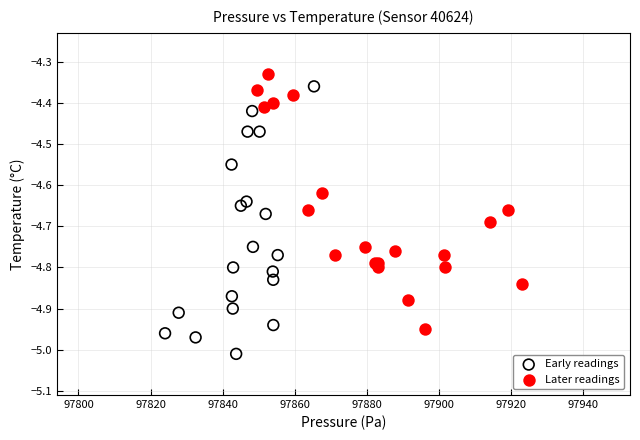

Which series has the widest spread of Y values?

Early readings